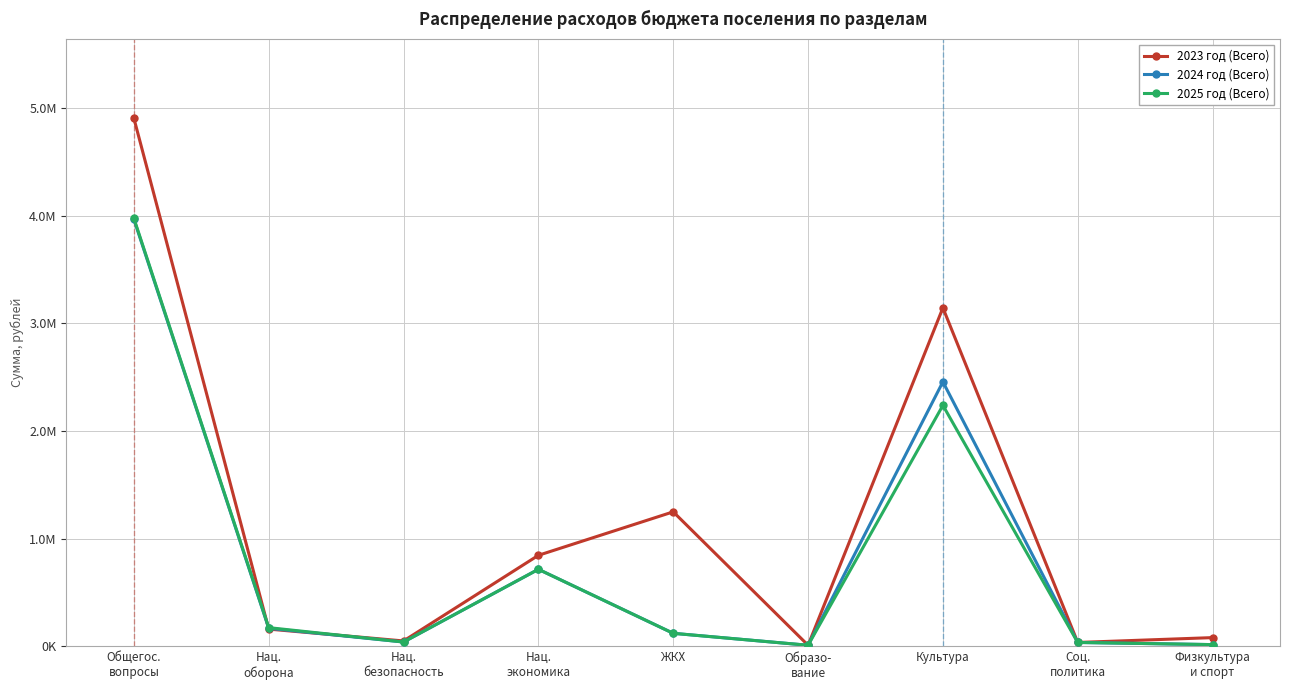

What are all the series names shown in the legend?

2023 год (Всего), 2024 год (Всего), 2025 год (Всего)